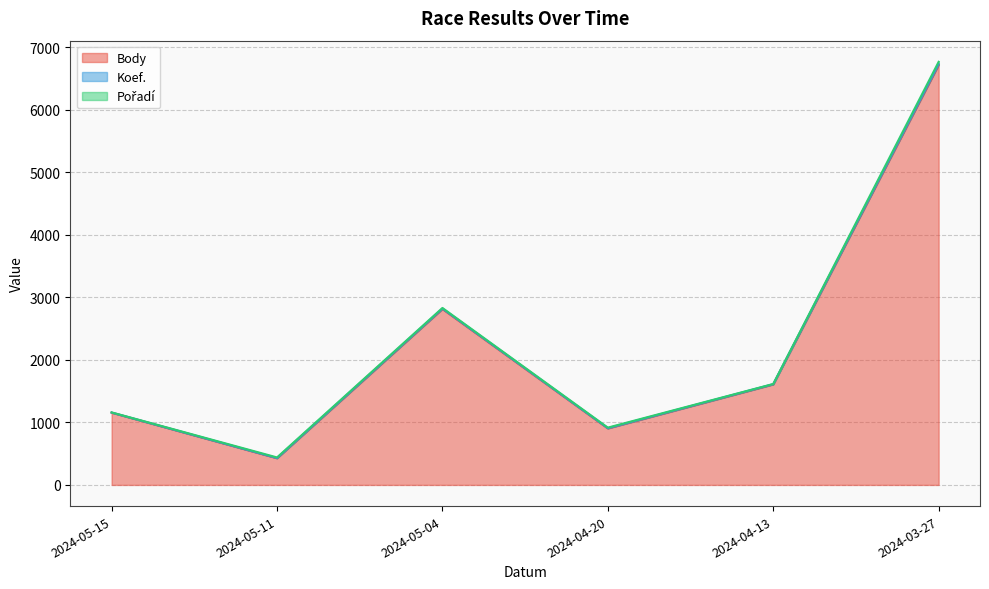

What is the difference between the maximum and second lowest values in the Koef. series?

5851